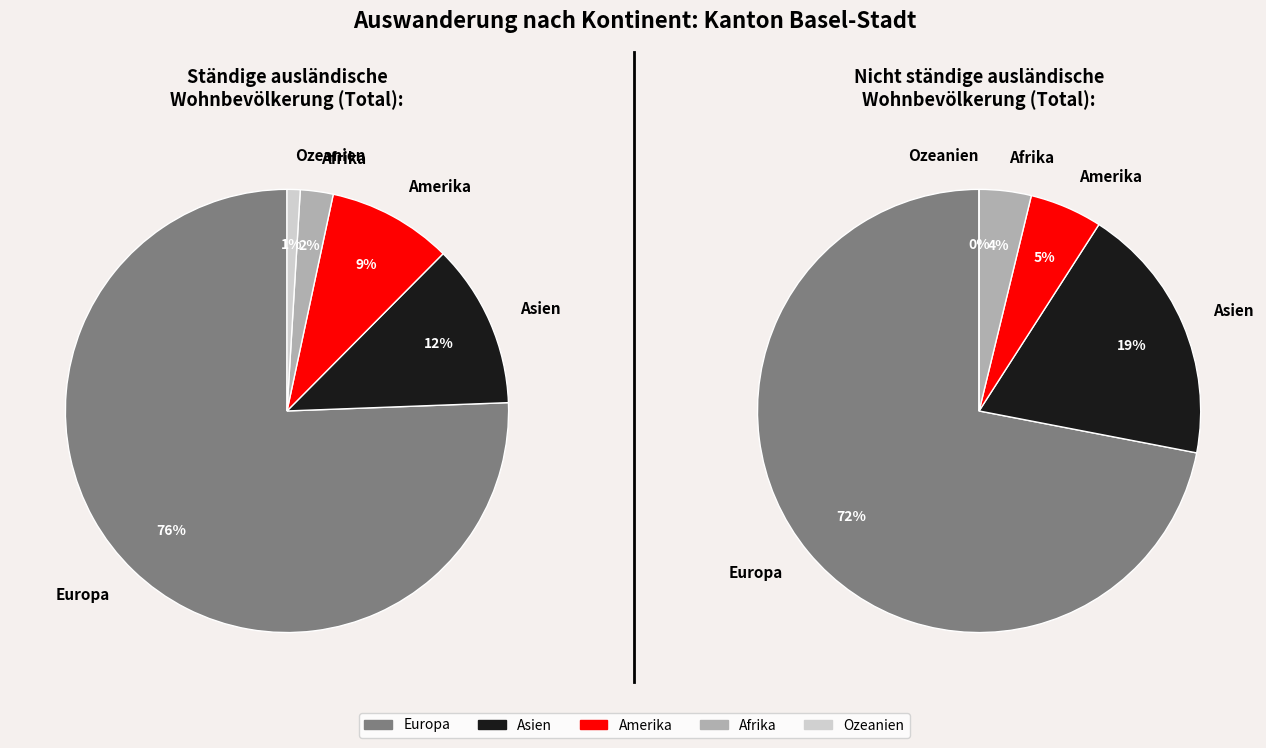

Between Ozeanien and Asien, which is larger?

Asien